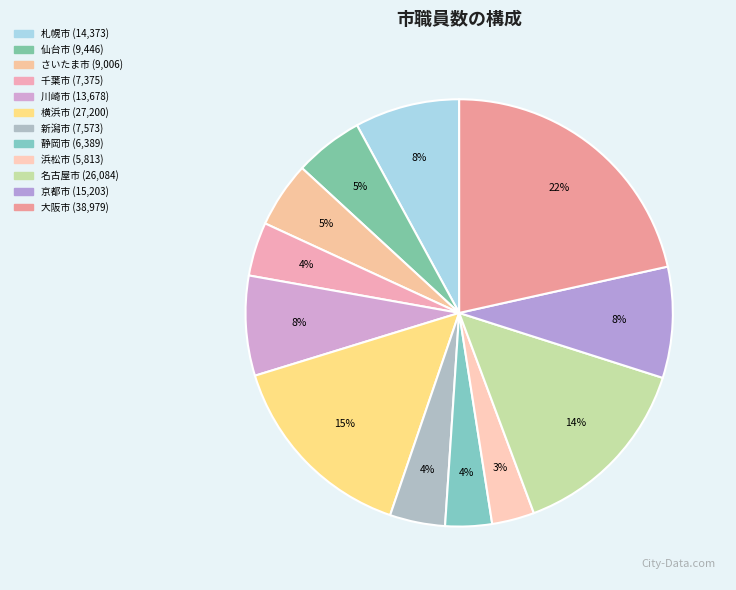

How many segments does this pie chart have?

12